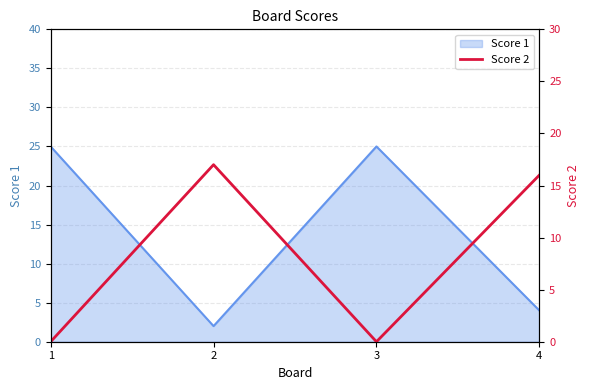

True or false: Score 1 has a value of 2 at 2.

True